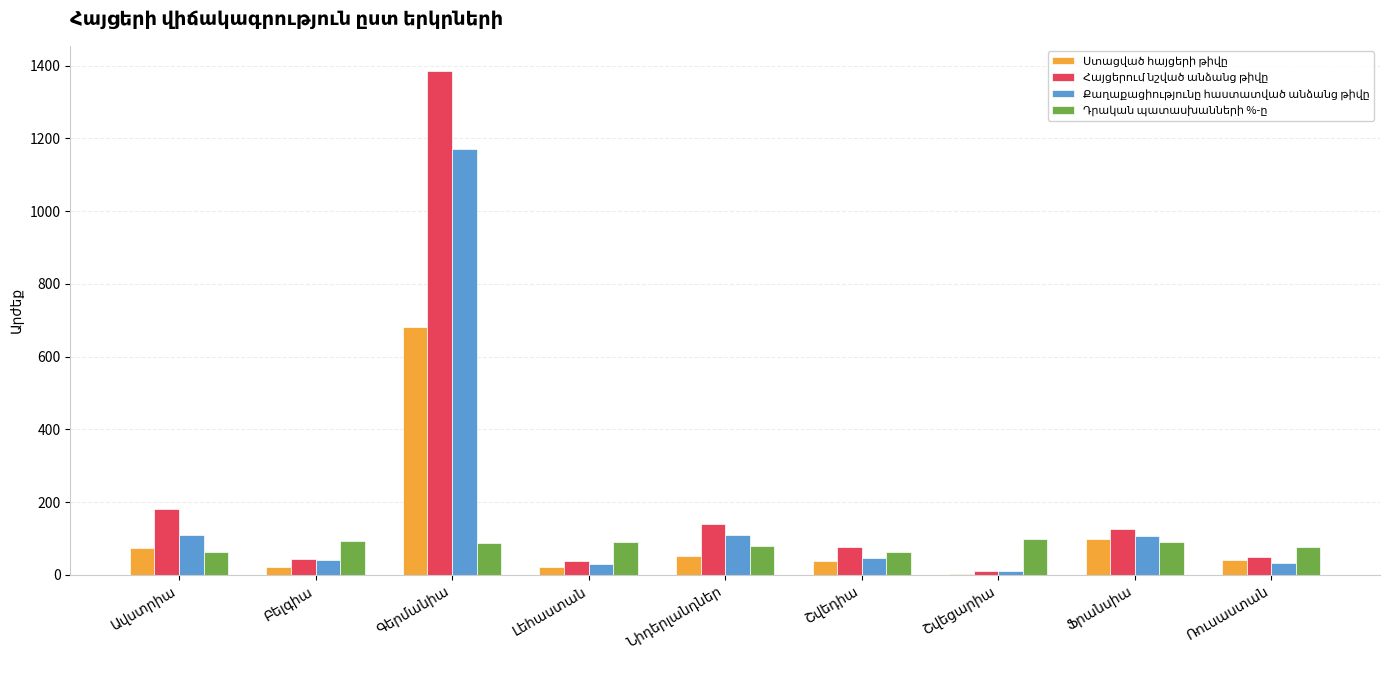

What is the maximum value shown in the chart?

1385.0